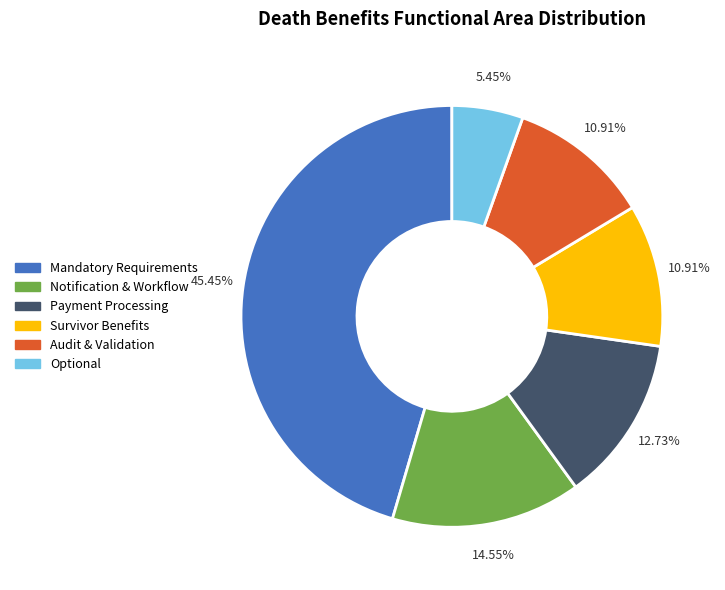

Is there any slice that represents more than half of the pie?

No